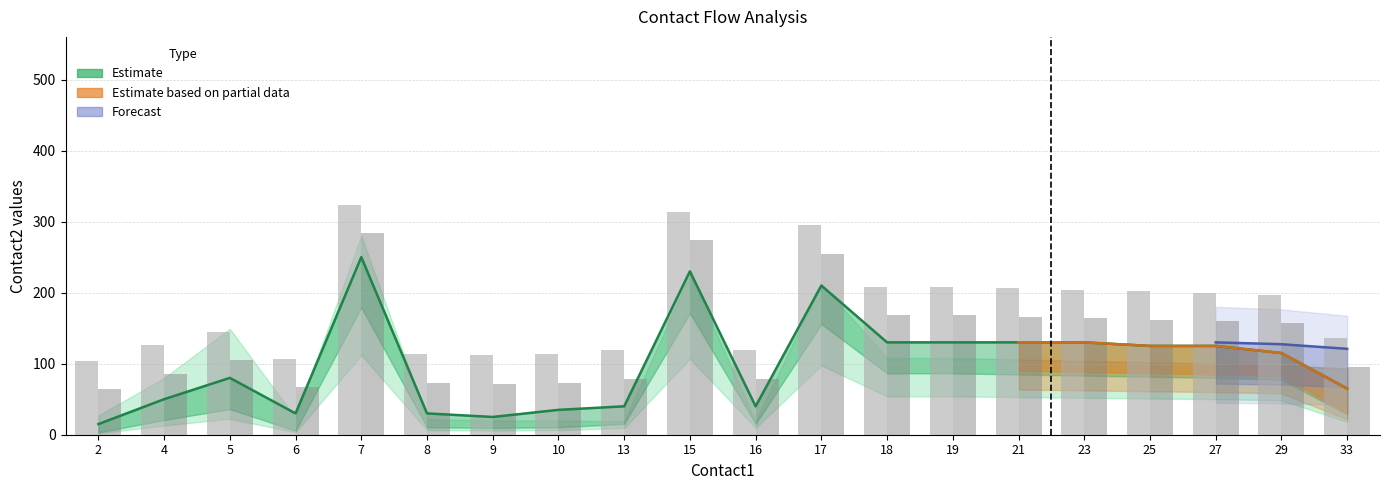

Is the value of flow2 at 33 greater than the value of flow1 at 19?

No